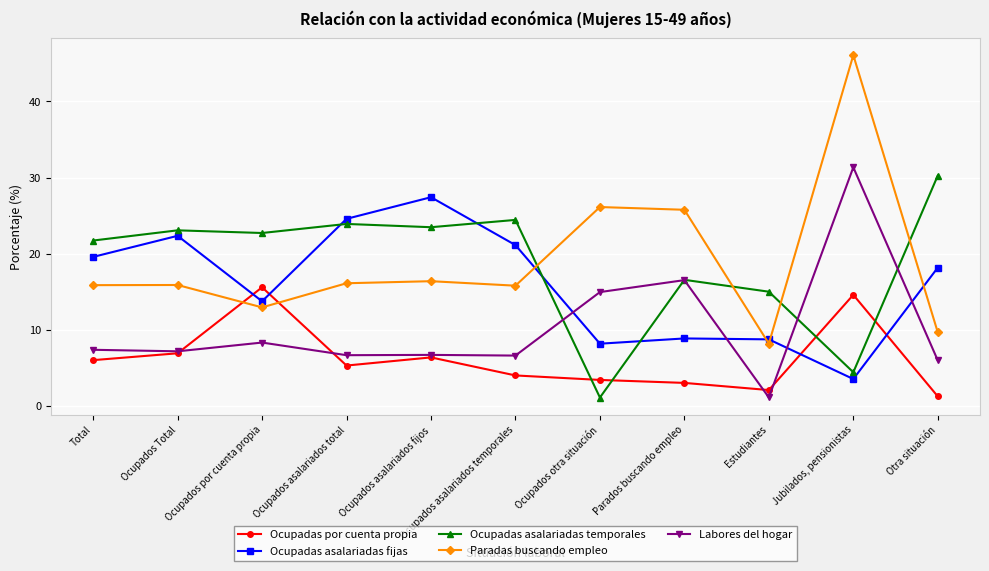

What are all the series names shown in the legend?

Ocupadas por cuenta propia, Ocupadas asalariadas fijas, Ocupadas asalariadas temporales, Paradas buscando empleo, Labores del hogar